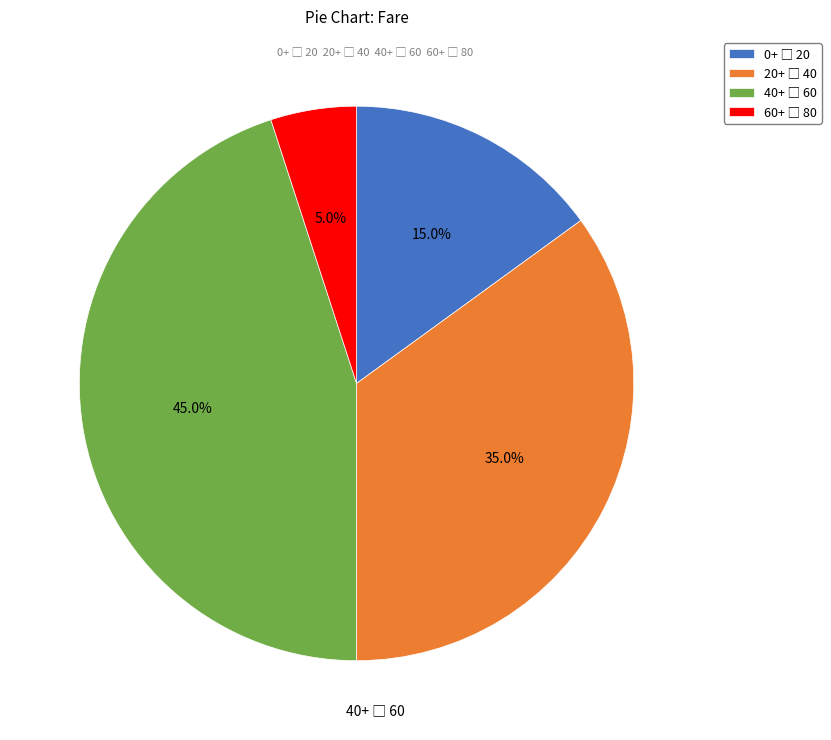

Is there any slice that represents more than half of the pie?

No